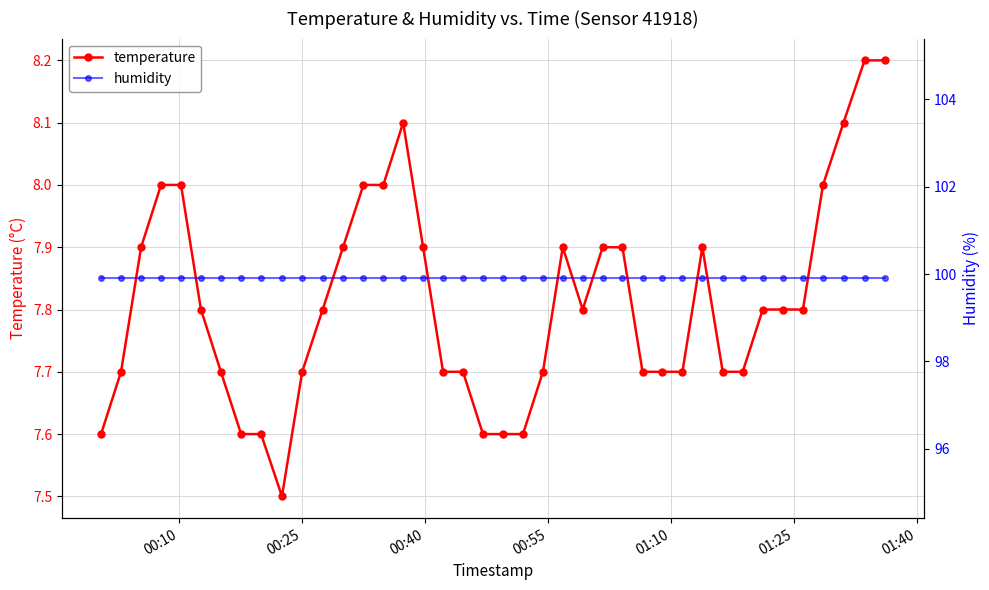

What is the value of the temperature point at the 12th from the left?

7.8